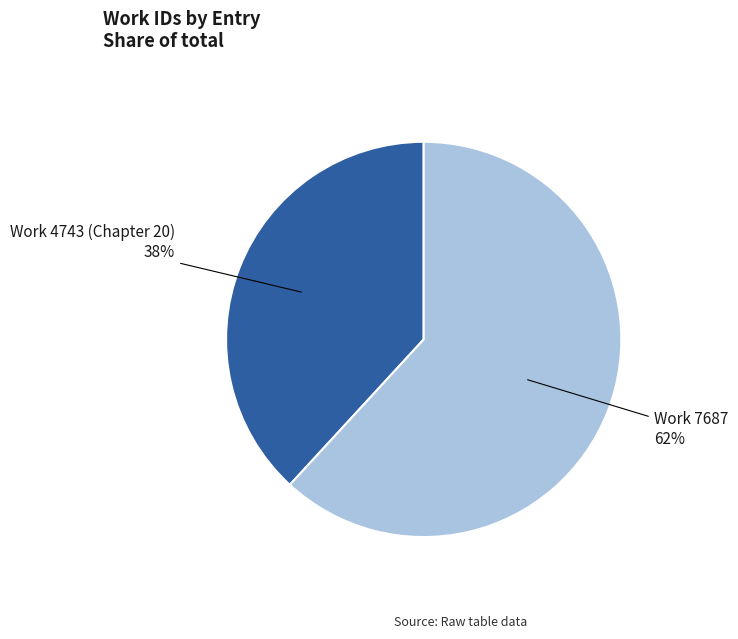

To the nearest percent, what is the average slice percentage?

50%